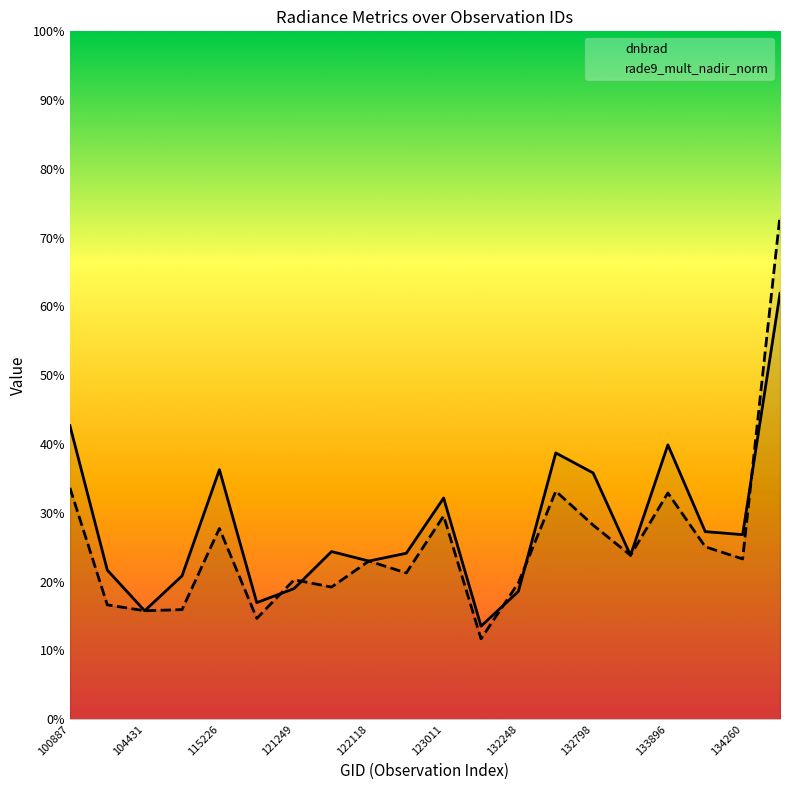

Which series ends up on top after the final intersection of rade9_mult_nadir_norm and dnbrad?

rade9_mult_nadir_norm